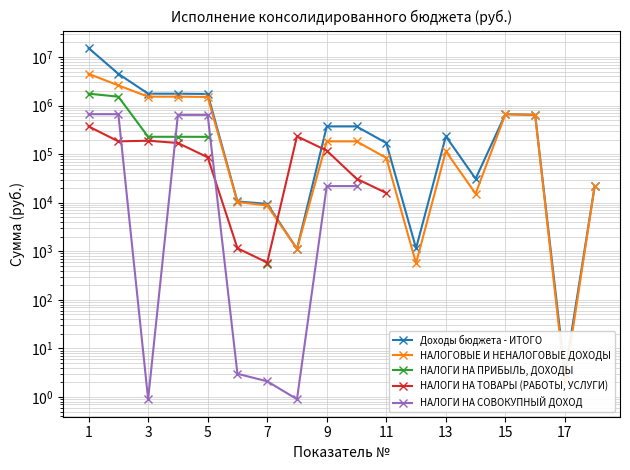

What is the total value across all series at 1?

22597444.2